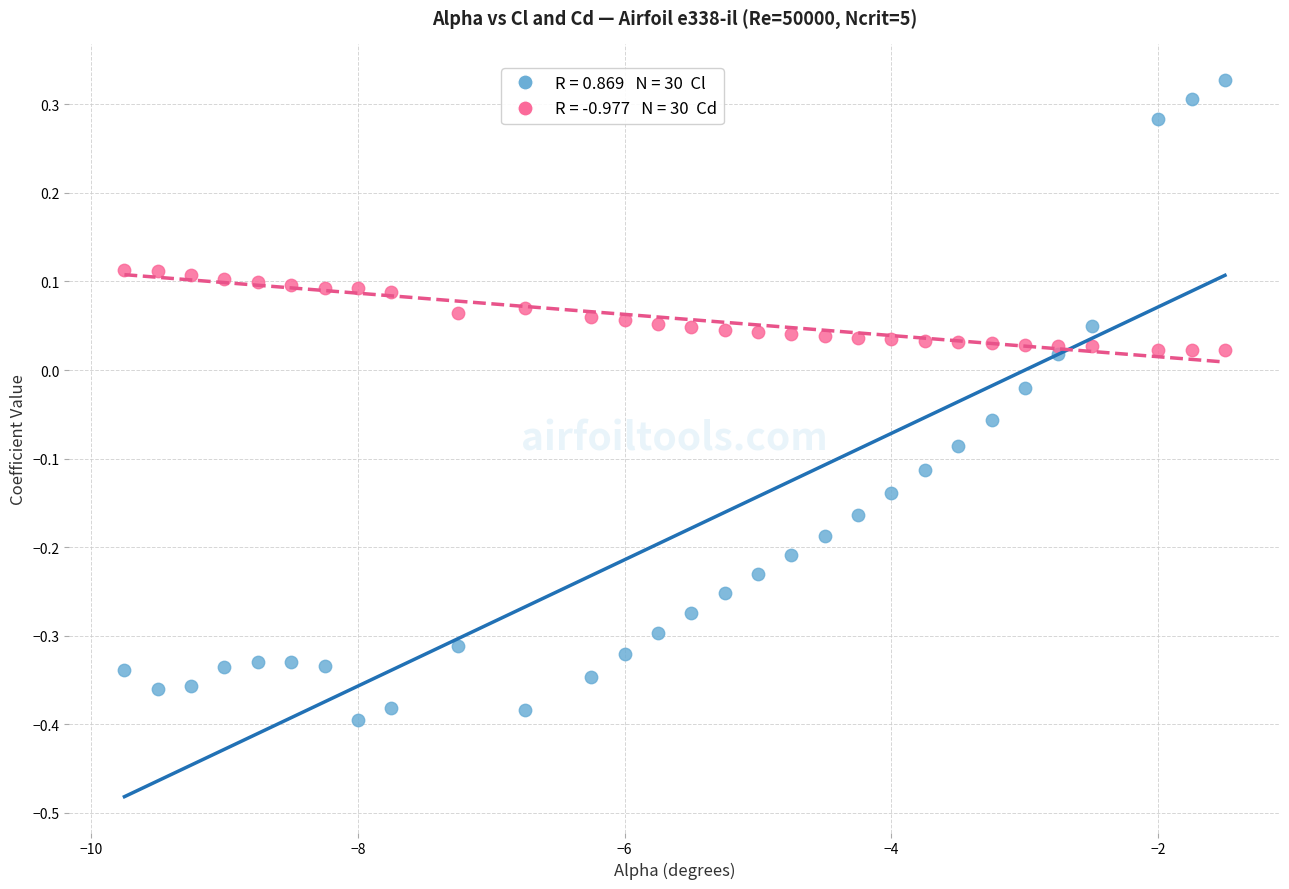

Across all data points, what is the range of X values (max minus min)?

8.2